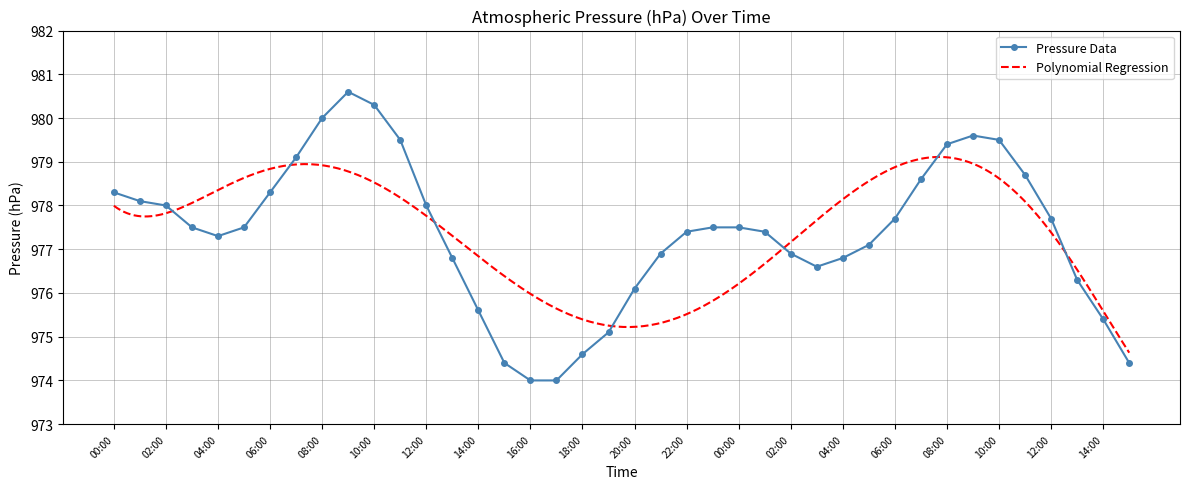

Rank the categories by value from highest to lowest.

09:00, 10:00, 08:00, 09:00, 11:00, 10:00, 08:00, 07:00, 11:00, 07:00, 00:00, 06:00, 01:00, 02:00, 12:00, 06:00, 12:00, 03:00, 05:00, 23:00, 00:00, 22:00, 01:00, 04:00, 05:00, 21:00, 02:00, 13:00, 04:00, 03:00, 13:00, 20:00, 14:00, 14:00, 19:00, 18:00, 15:00, 15:00, 16:00, 17:00